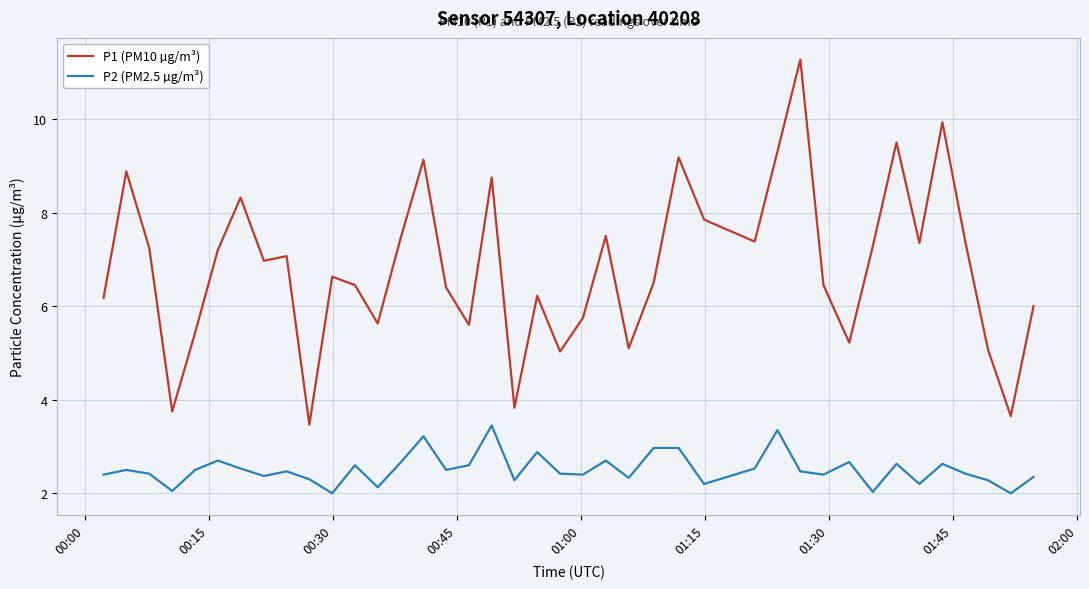

True or false: P2 (PM2.5 µg/m³) and P1 (PM10 µg/m³) cross at least once.

False